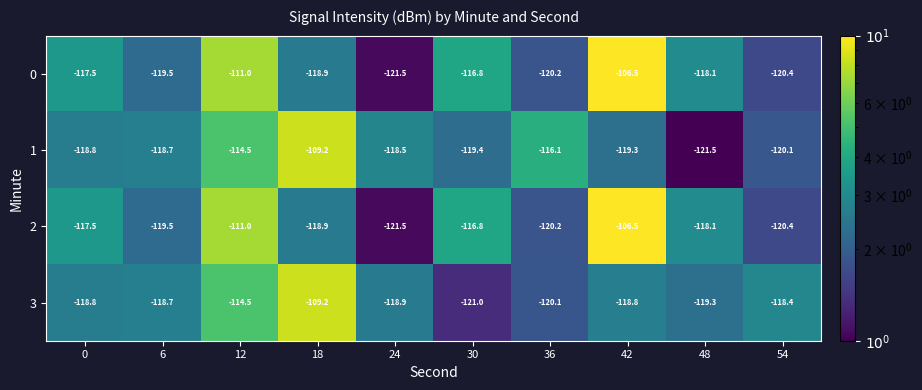

Which series changed the most between 0 and 30?

3